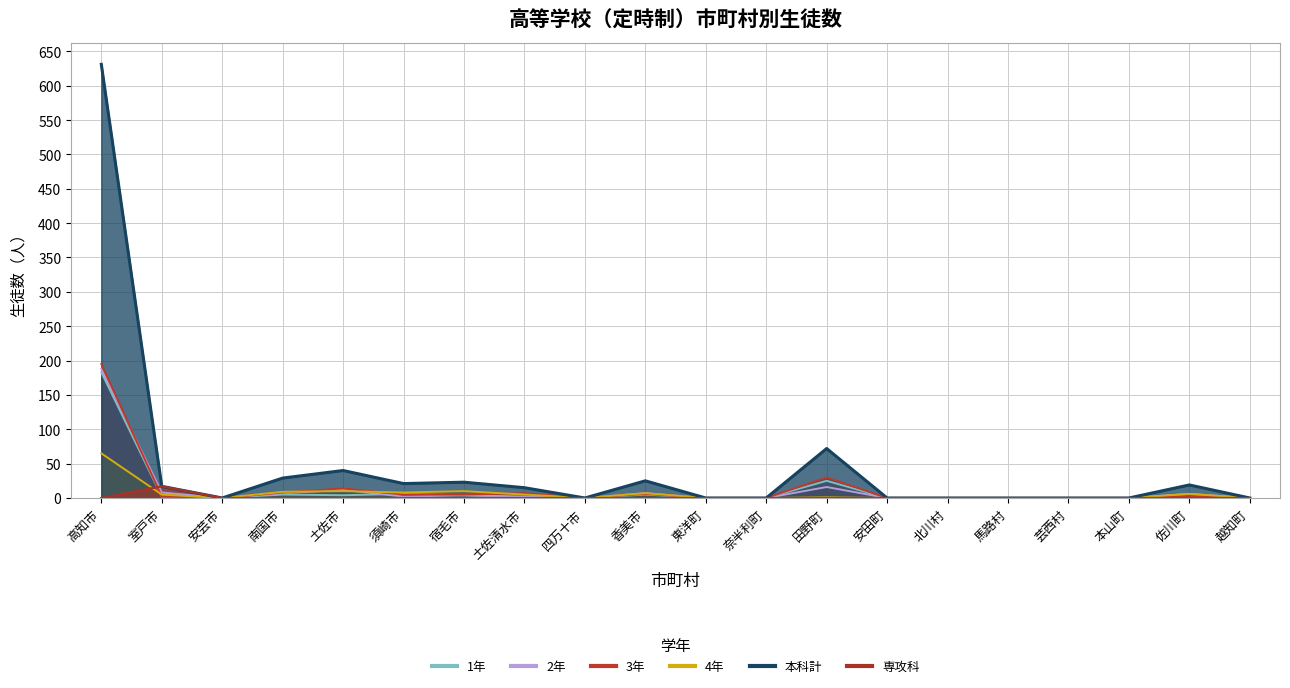

Which label corresponds to the largest value in the chart?

高知市